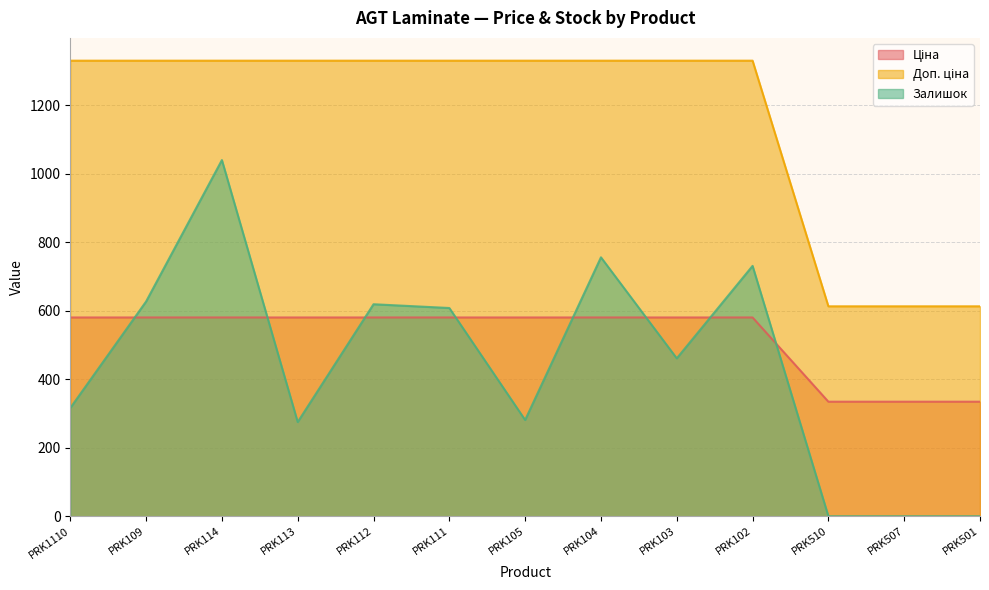

True or false: Доп. ціна and Ціна cross at least once.

False